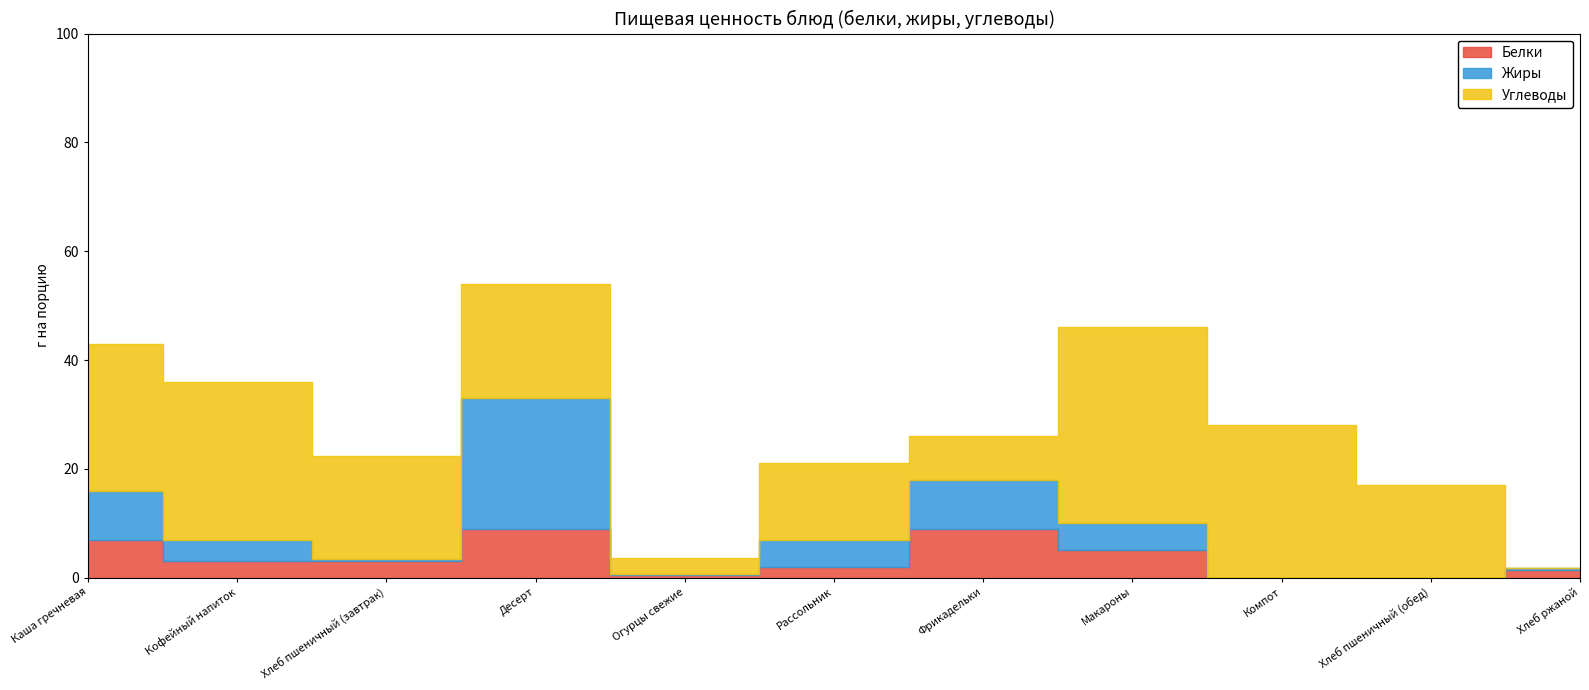

Count the number of categories in the chart.

11